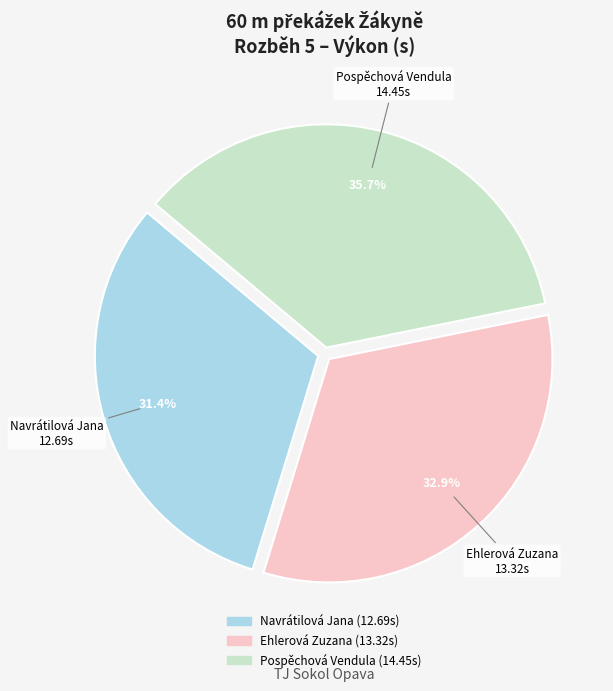

Does Ehlerová Zuzana account for over 50% of the chart?

No